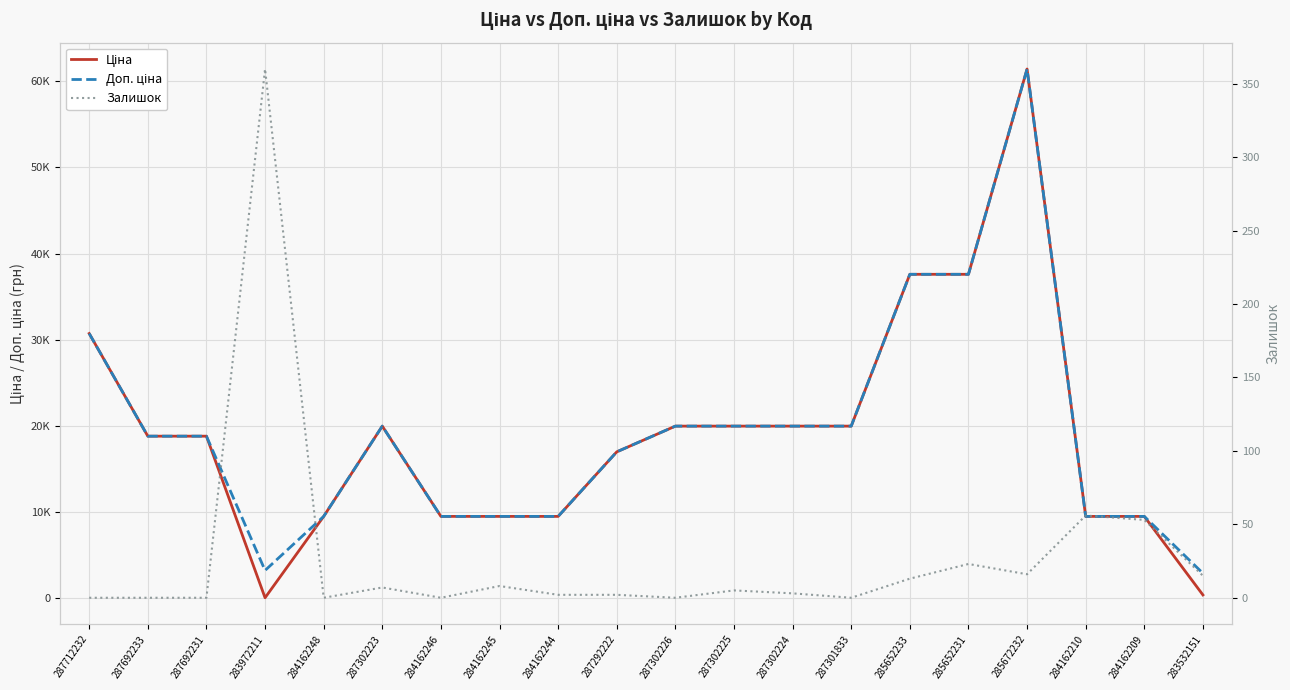

At how many categories does at least one series exceed 24508?

4